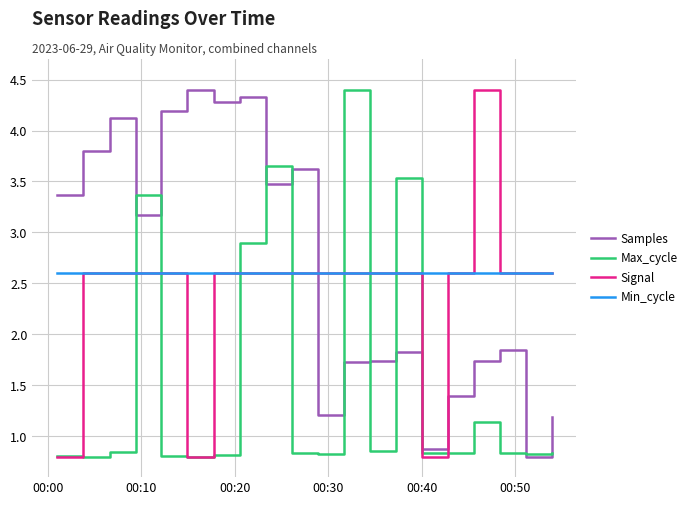

True or false: Min_cycle and Max_cycle cross at least once.

True